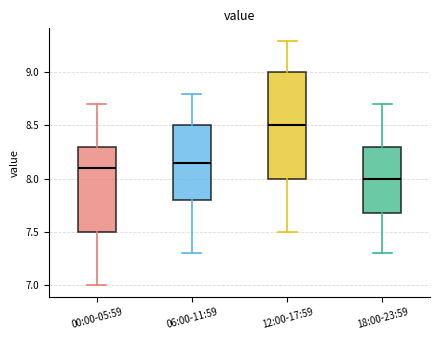

Which box's median line is the highest?

12:00-17:59